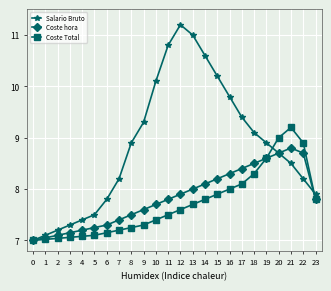

The value of Salario Bruto at 22 is 8.2. True or false?

True